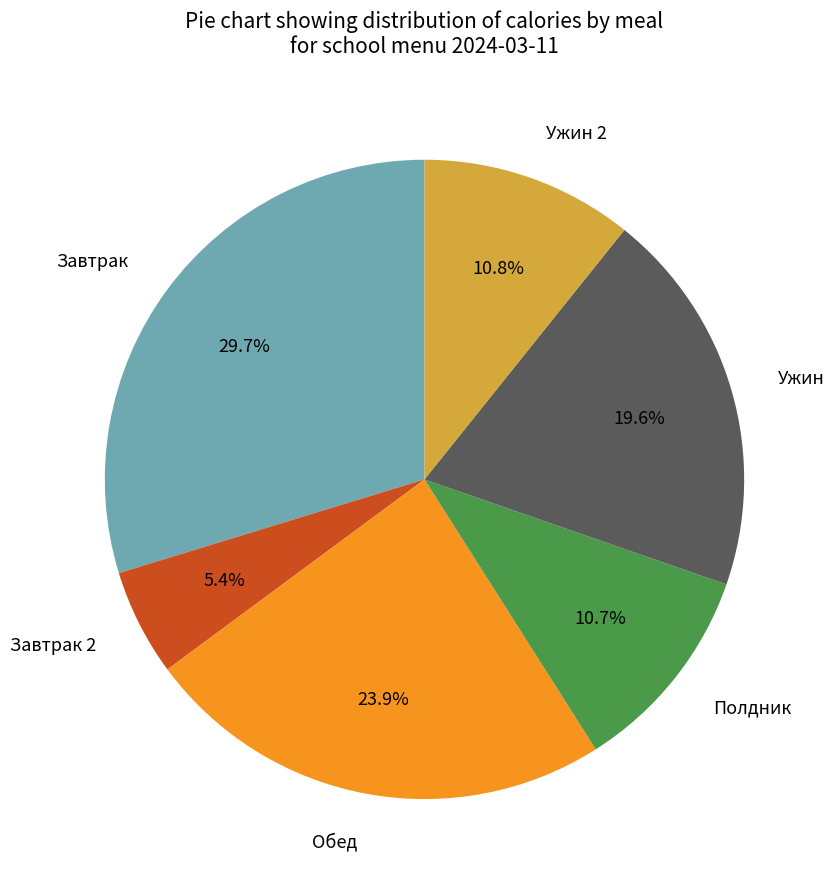

Is there any slice that represents more than half of the pie?

No